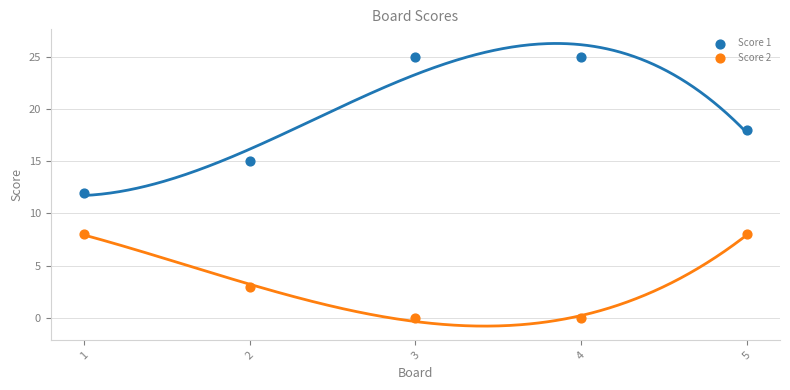

What are all the series names shown in the legend?

Score 1, Score 2